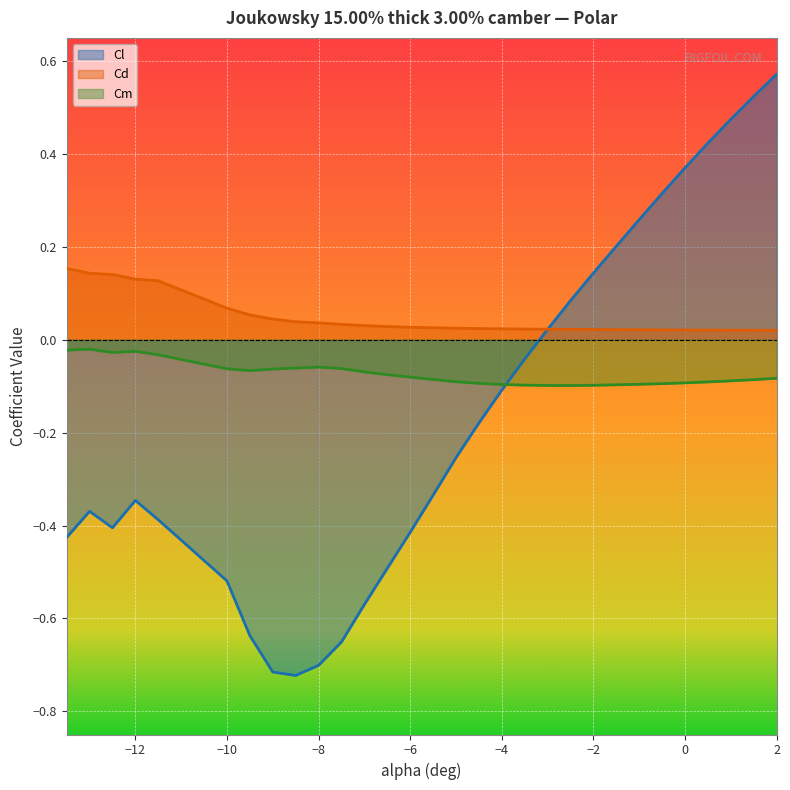

Is it true that Cm equals -0.1 at -3.5?

False